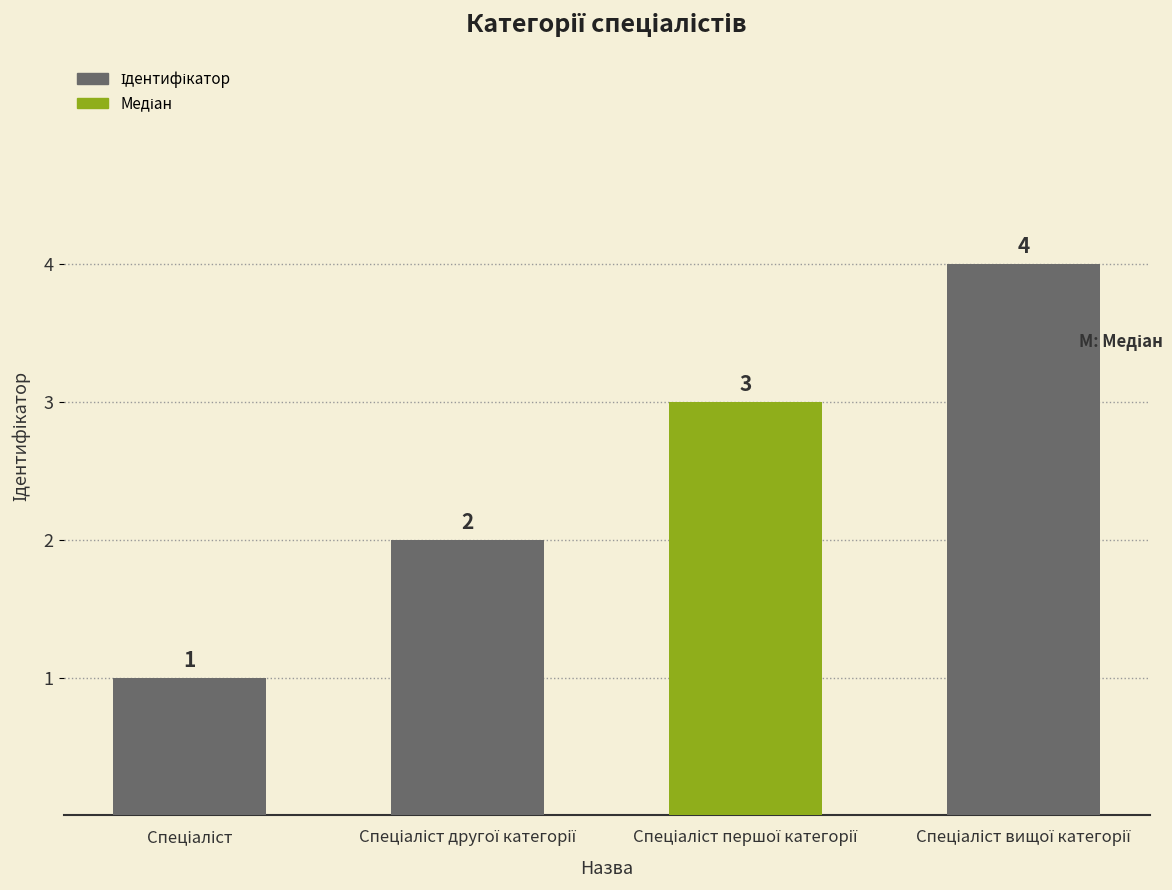

What is the difference between the maximum and minimum values?

3